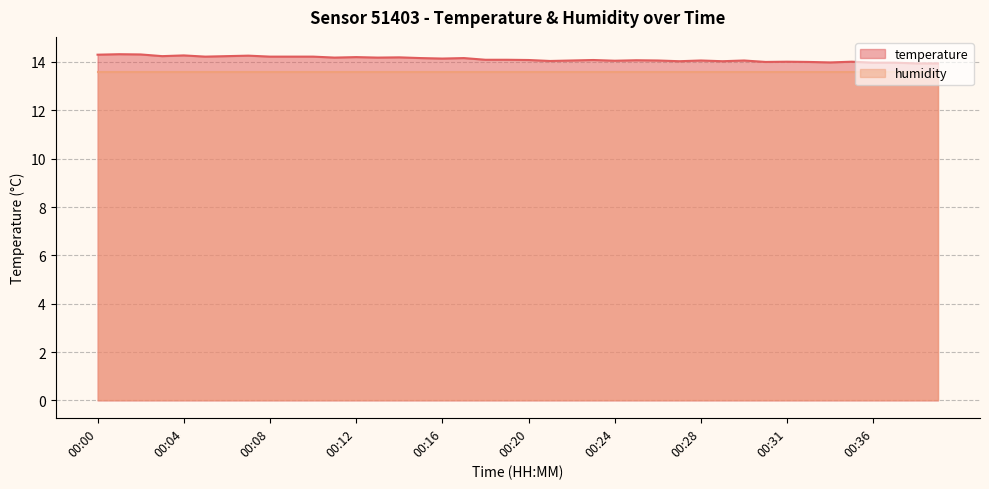

The value at 00:15 is 14.2. True or false?

True